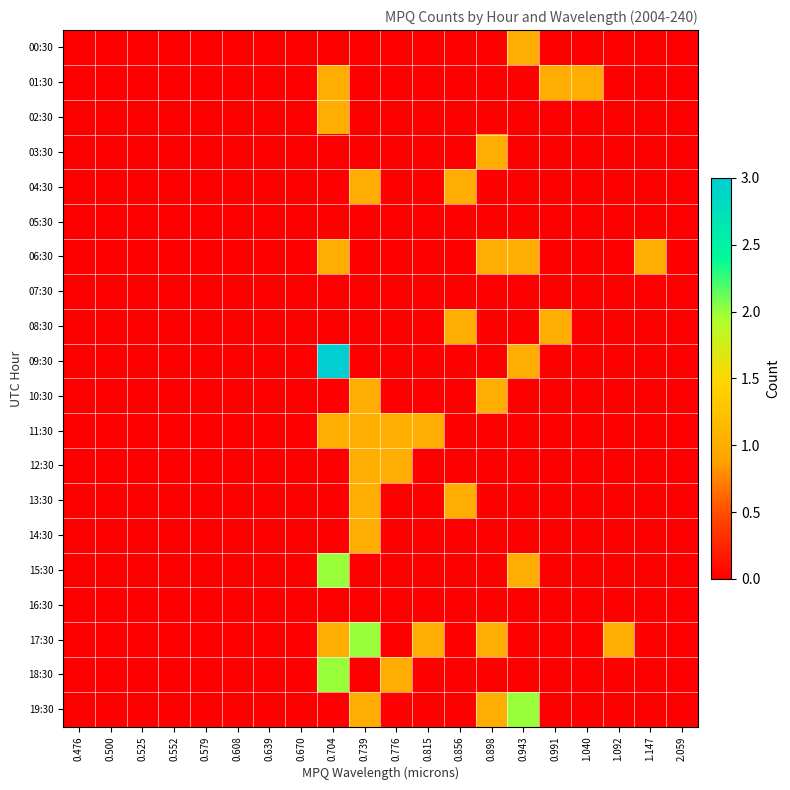

At which category does the chart reach its minimum across all series?

0.476